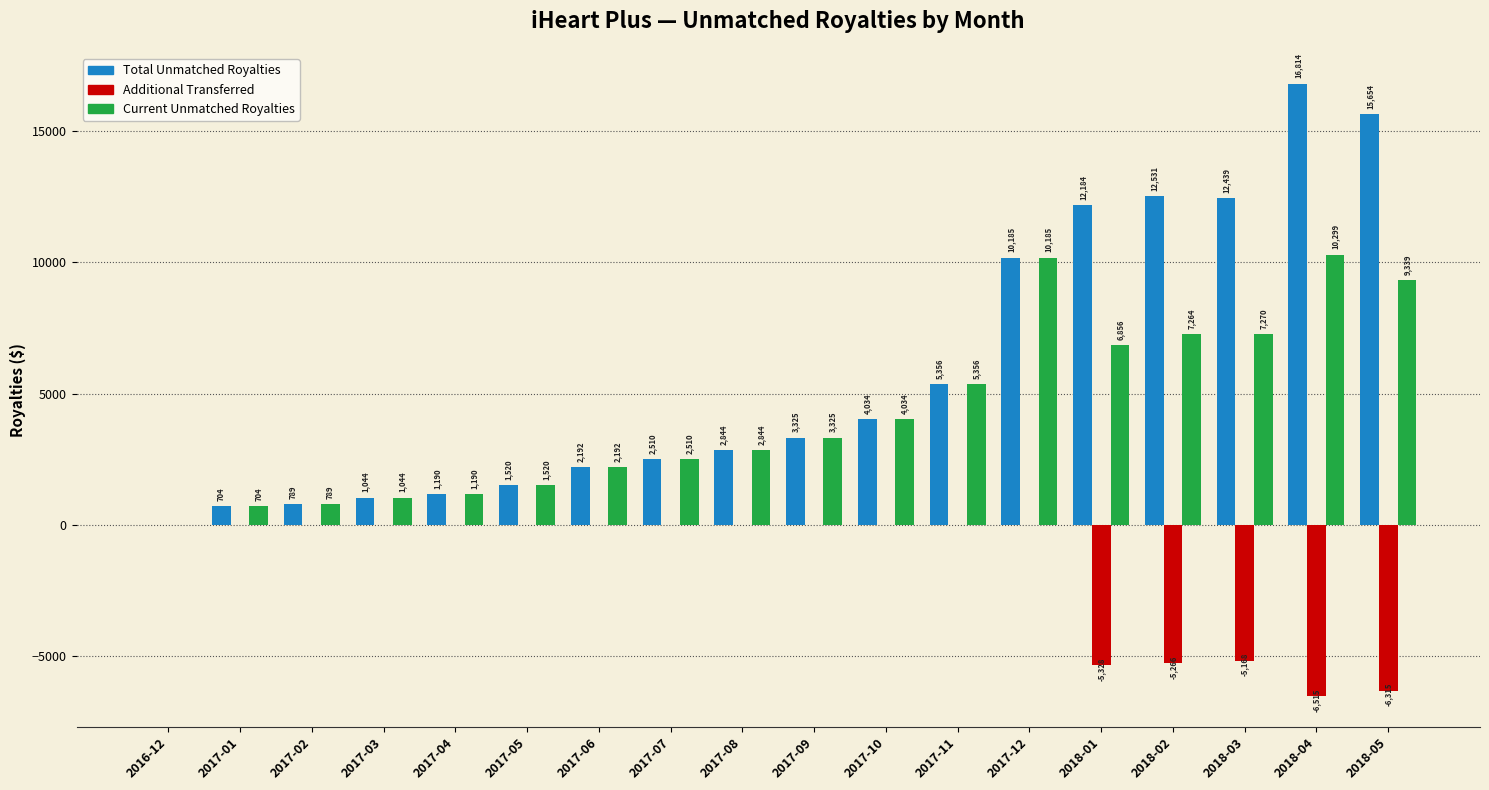

Are the bars grouped side by side (vs. stacked)?

Yes